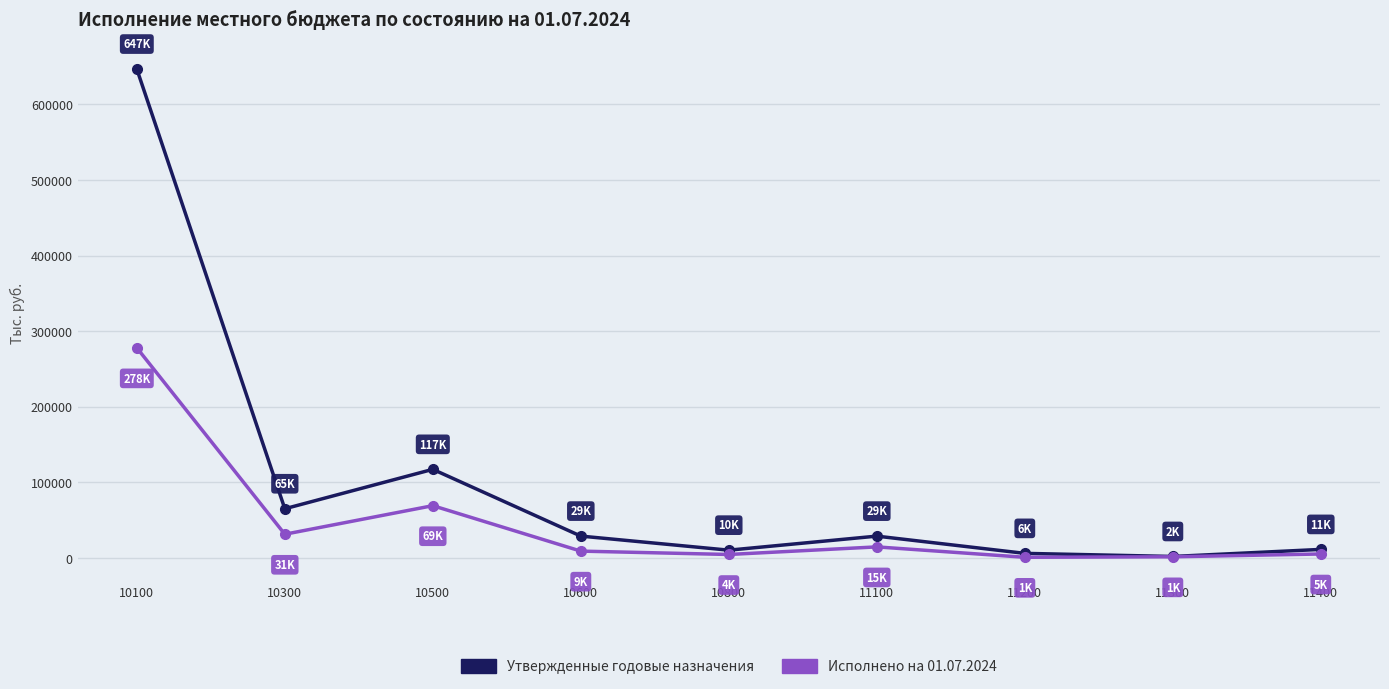

What is the difference between the highest and lowest values at 11100?

14232.3